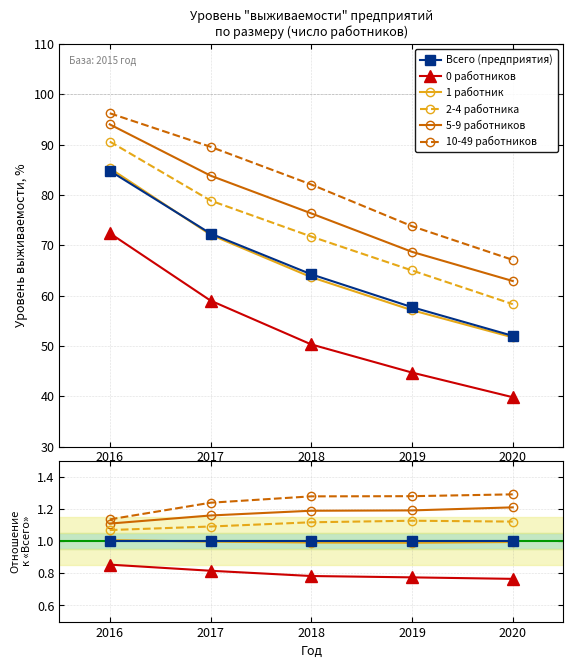

At how many categories does at least one series exceed 1?

5